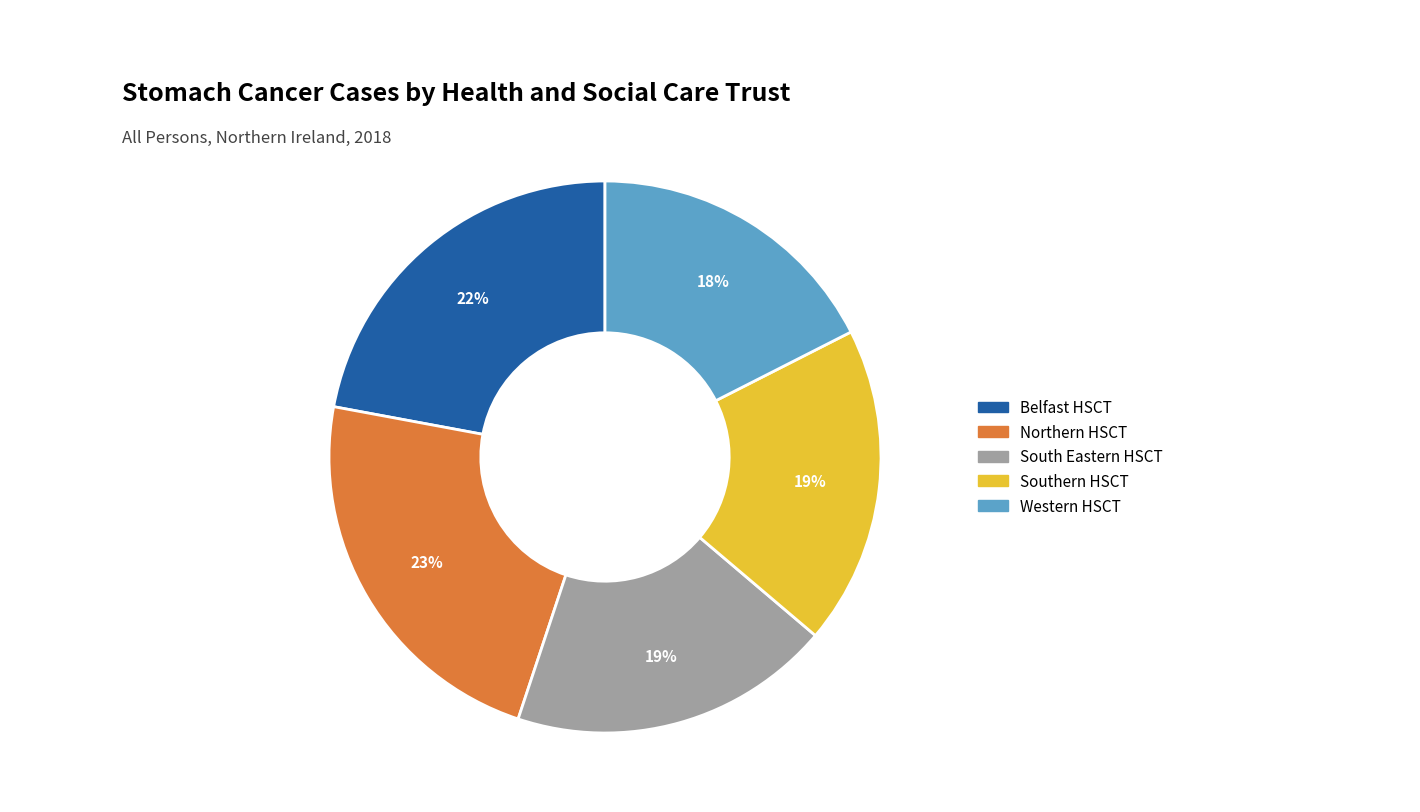

Between South Eastern HSCT and Western HSCT, which is larger?

South Eastern HSCT